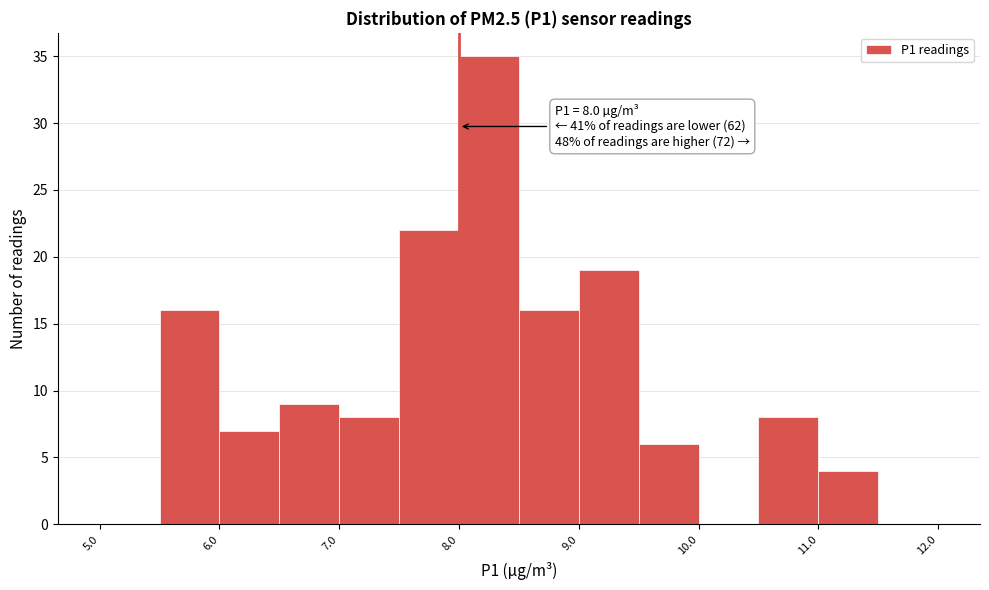

Which range on the x-axis has the tallest bar?

8.0 to 8.5